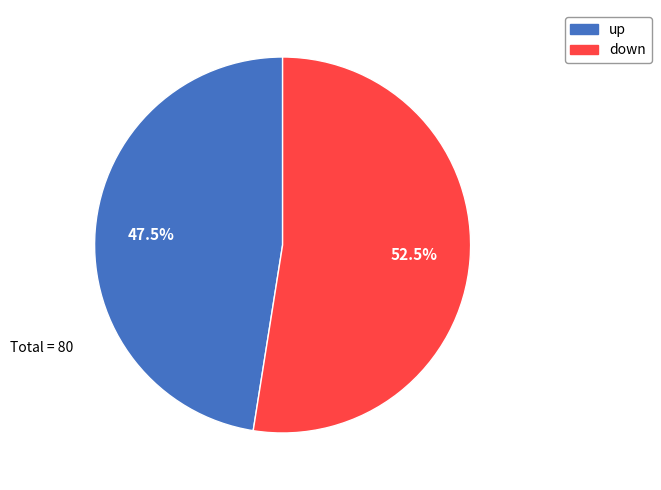

What is the largest slice in the pie chart?

down